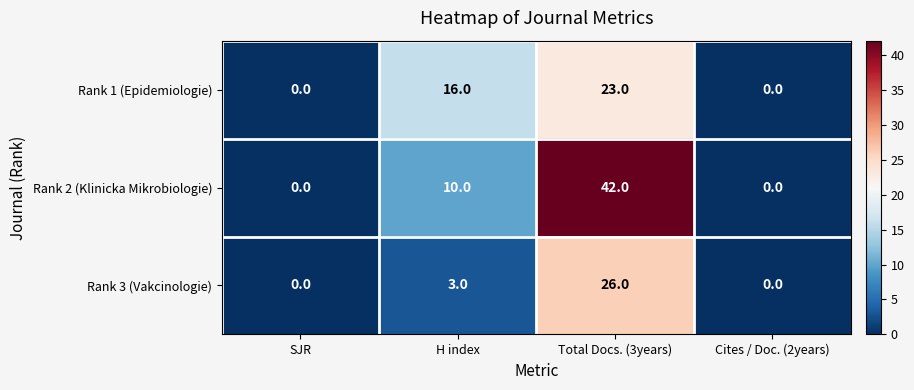

Rank the series by their average value, from lowest to highest.

Rank 3 (Vakcinologie), Rank 1 (Epidemiologie), Rank 2 (Klinicka Mikrobiologie)